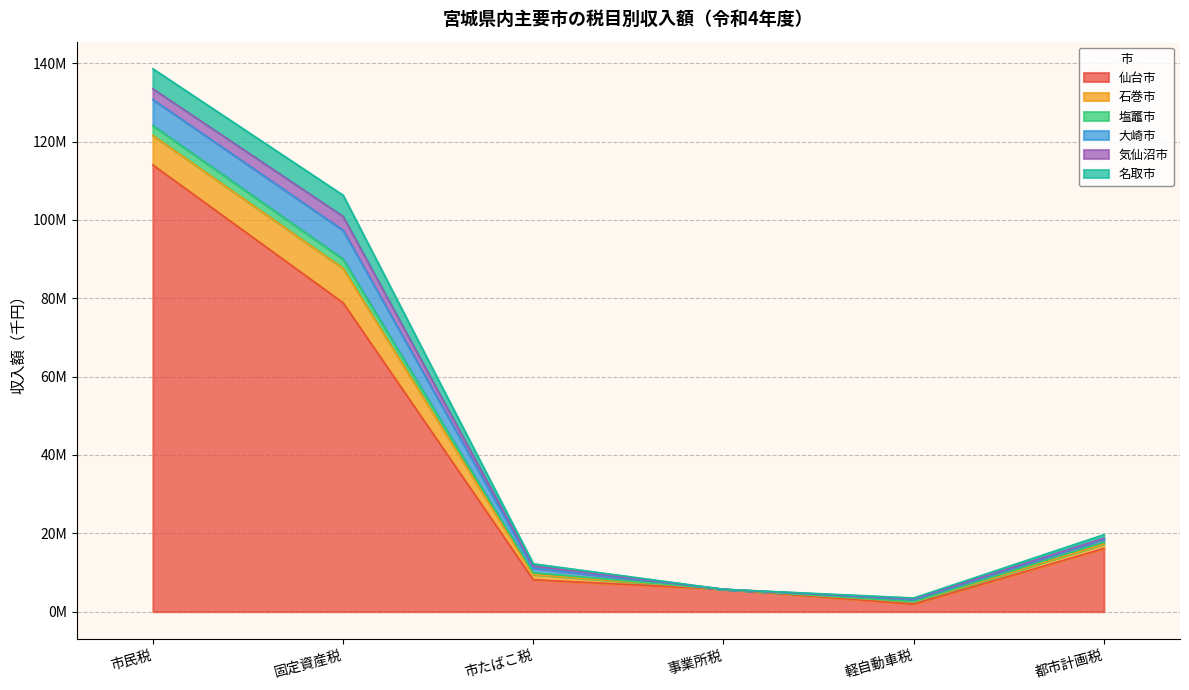

At how many categories does at least one series exceed 60772574?

2